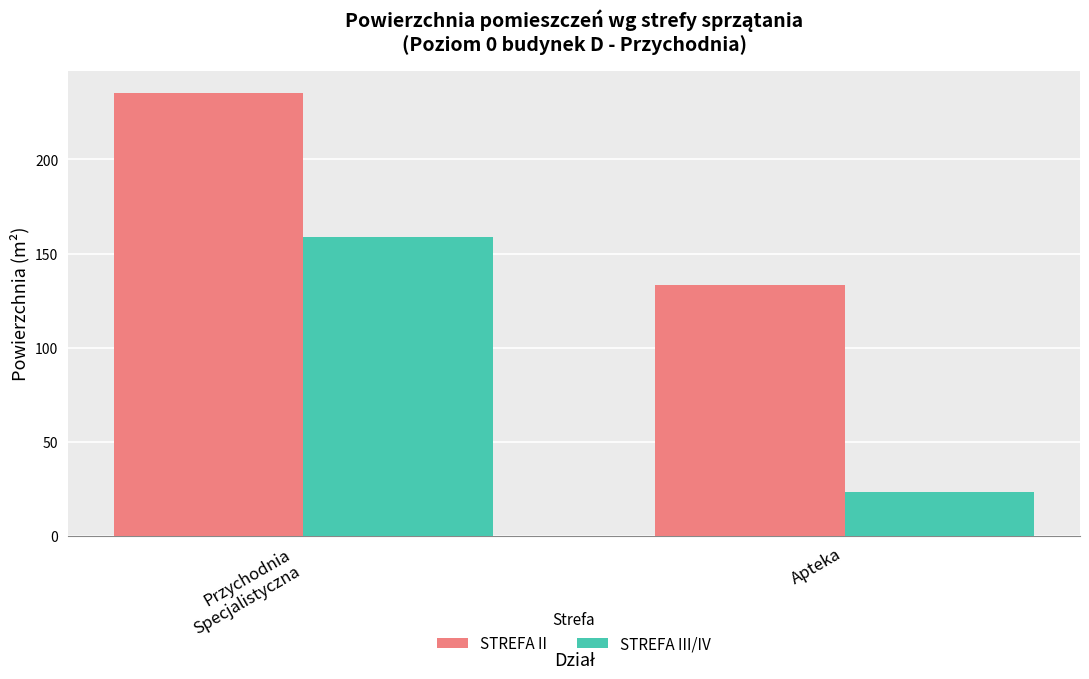

How many values in the STREFA II series are below 235?

1